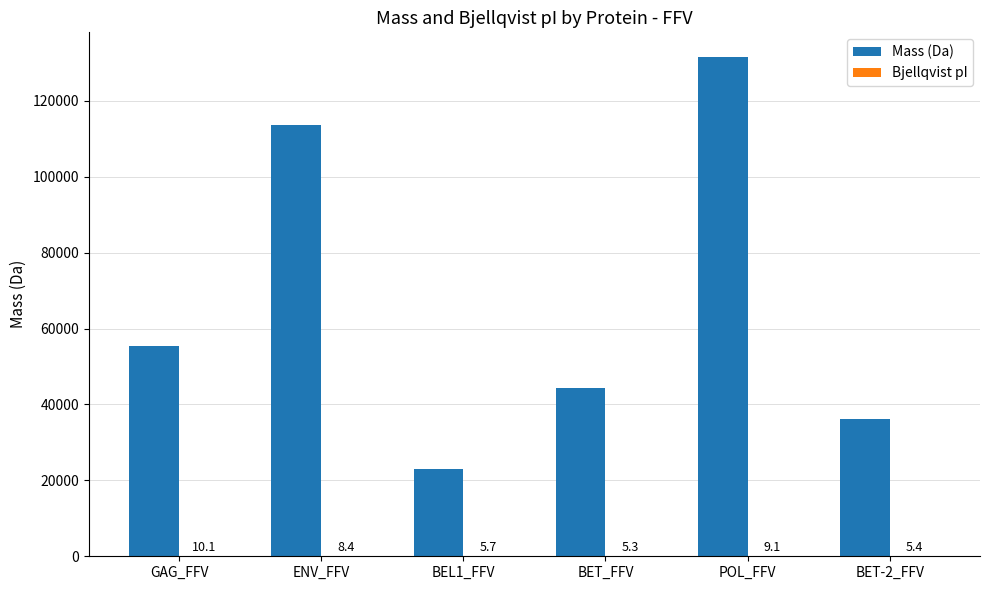

How many distinct data groups are displayed?

2